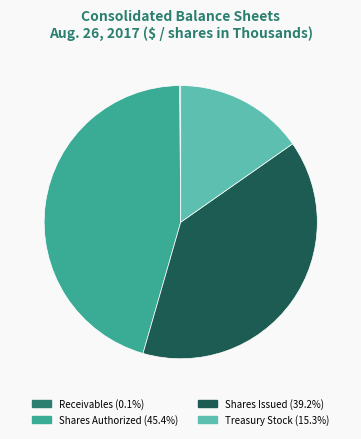

Do Shares Issued and Treasury Stock together represent more than half of the pie?

Yes